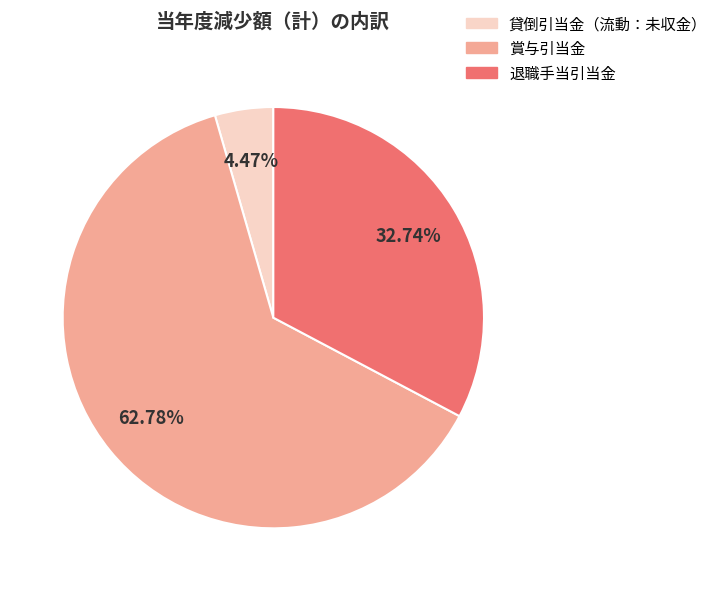

What percentage do 貸倒引当金（流動：未収金） and 退職手当引当金 together represent?

37.2%